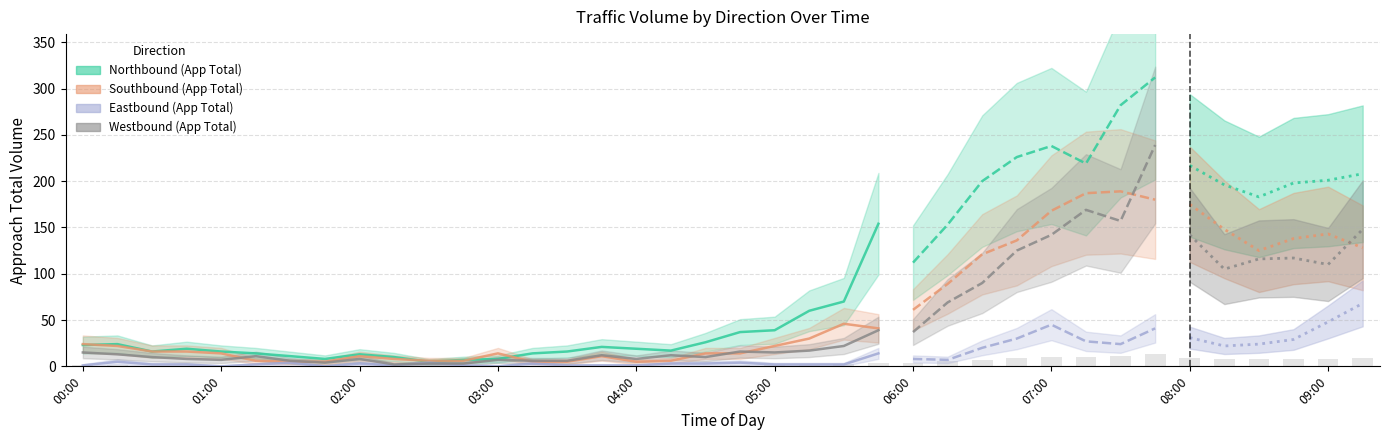

What is the difference between the maximum and minimum values in the Southbound (App Total) series?

41